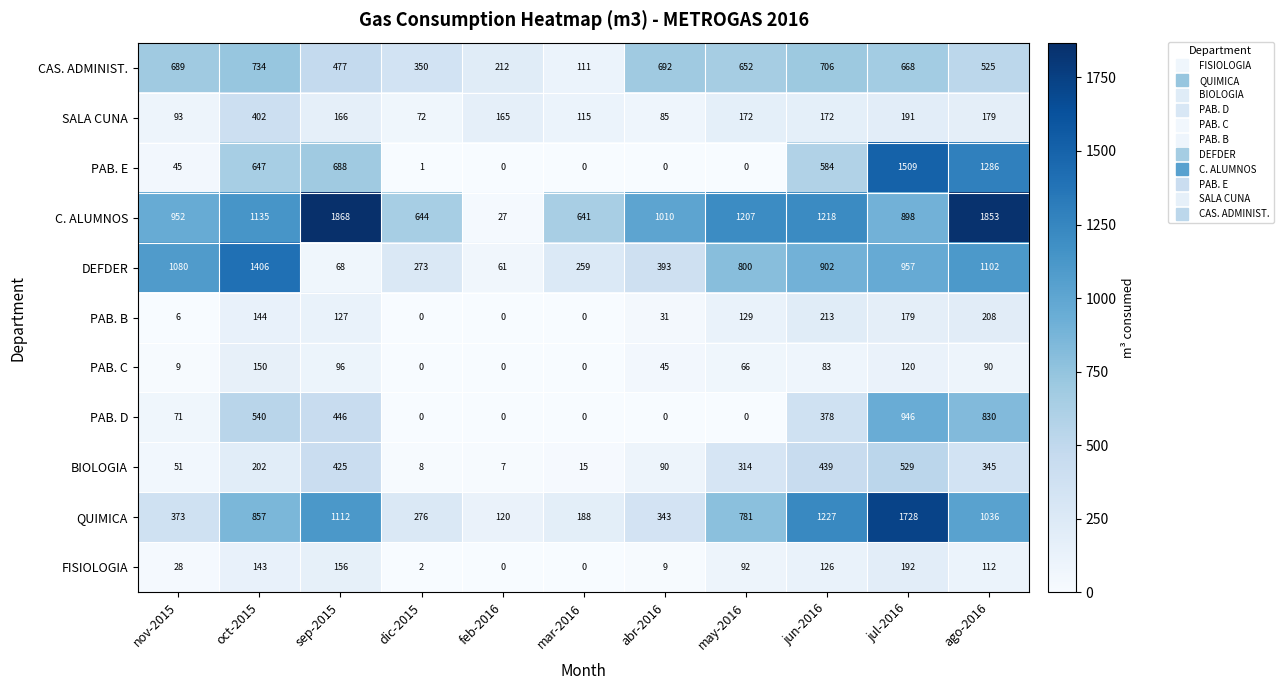

True or false: PAB. E has a value of 0 at may-2016.

True